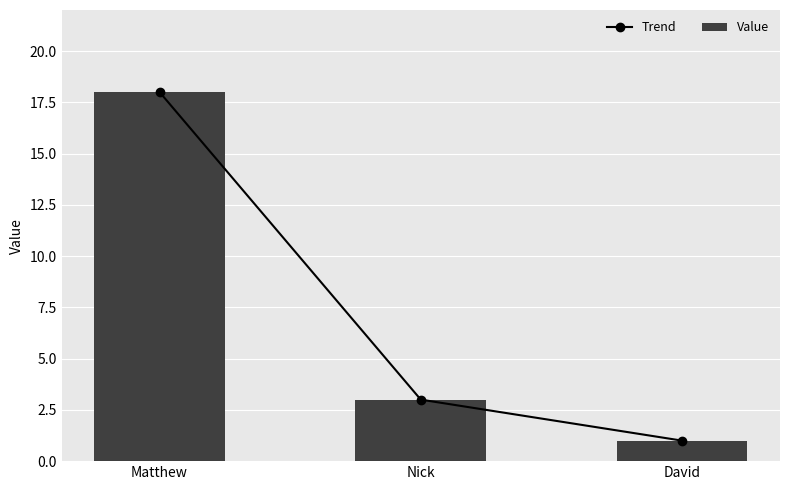

Rank the series at Matthew from lowest to highest value.

Trend, Value